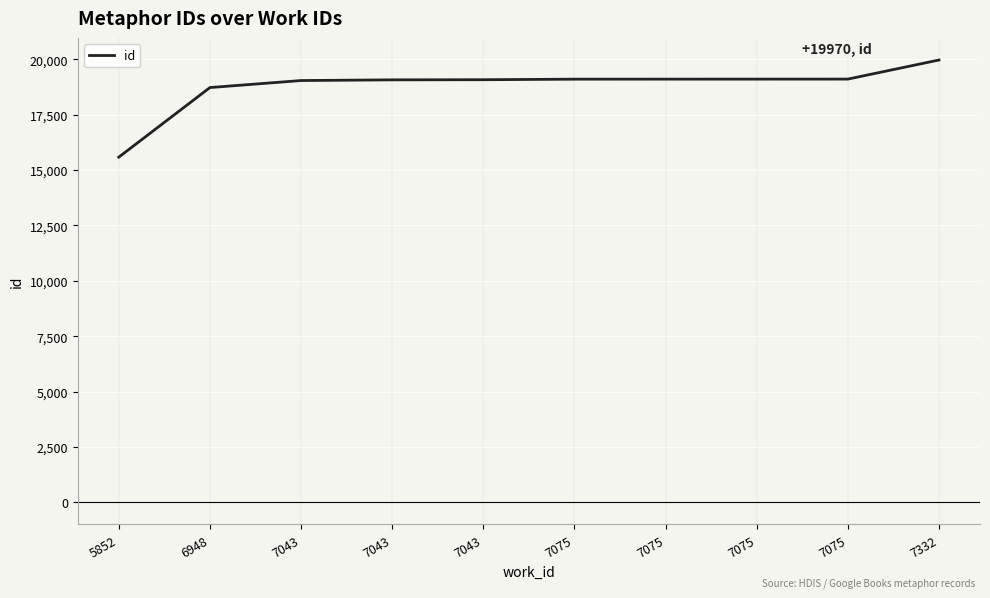

Rank the categories by value from lowest to highest.

5852, 6948, 7043, 7043, 7043, 7075, 7075, 7075, 7075, 7332